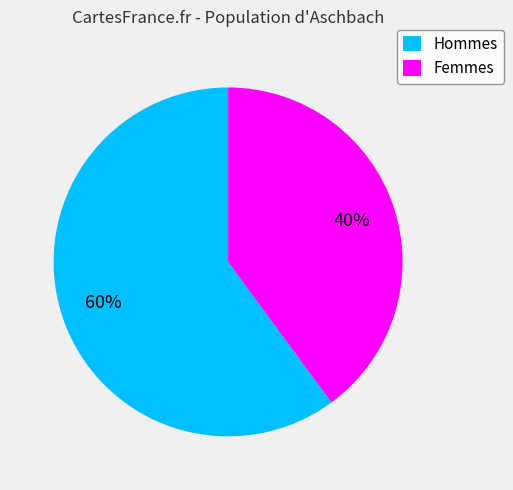

Count the number of slices in the pie.

2